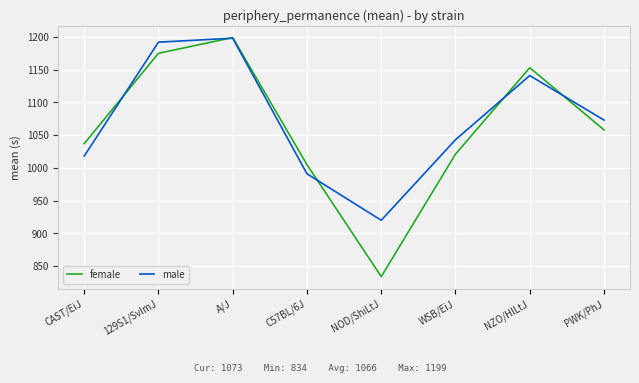

What are all the series names shown in the legend?

female, male